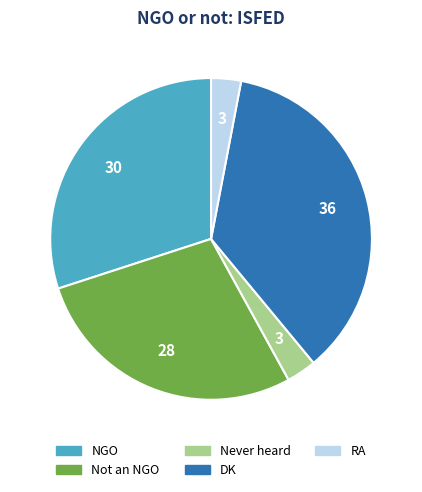

Is the sum of RA and DK greater than half?

No